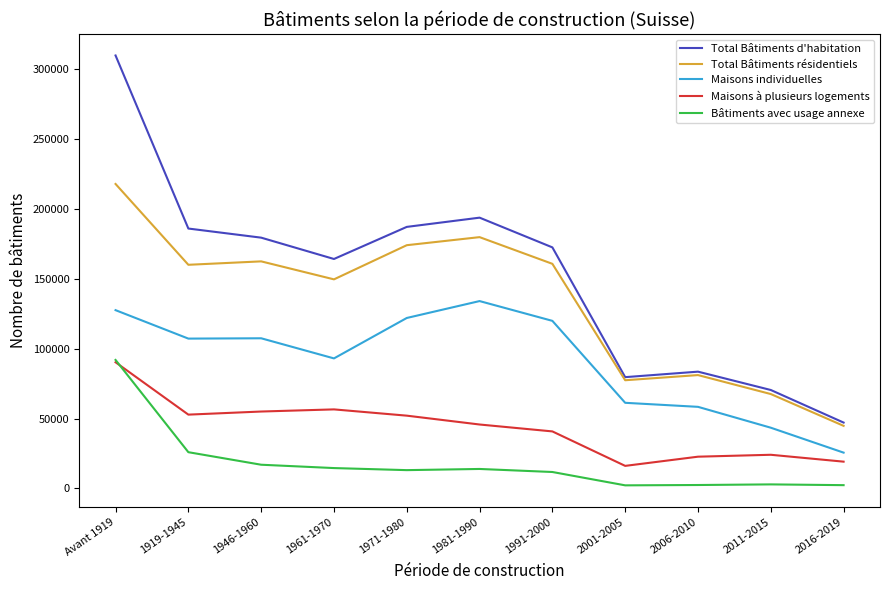

True or false: Total Bâtiments d'habitation and Bâtiments avec usage annexe intersect in this chart.

False